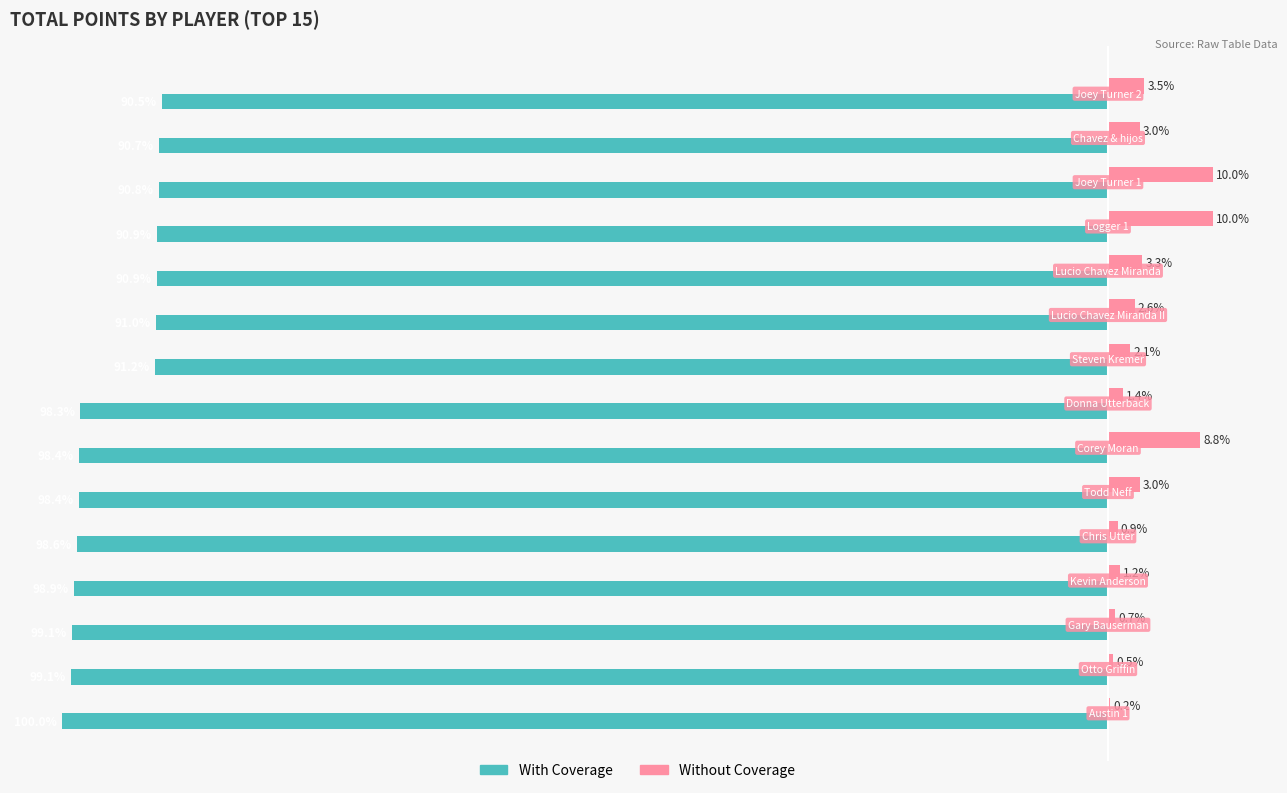

What are all the series names shown in the legend?

With Coverage, Without Coverage